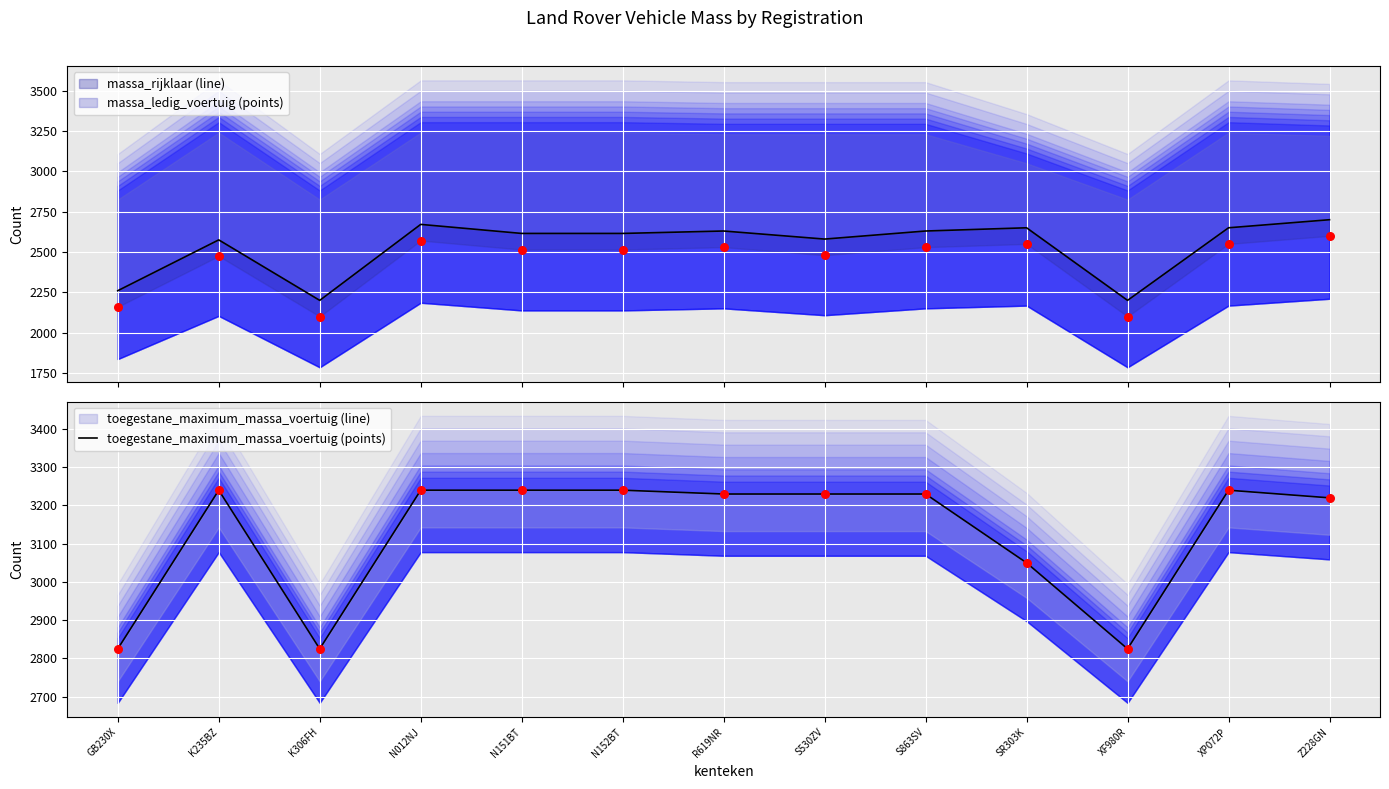

What is the total value across all series at R619NR?

11620